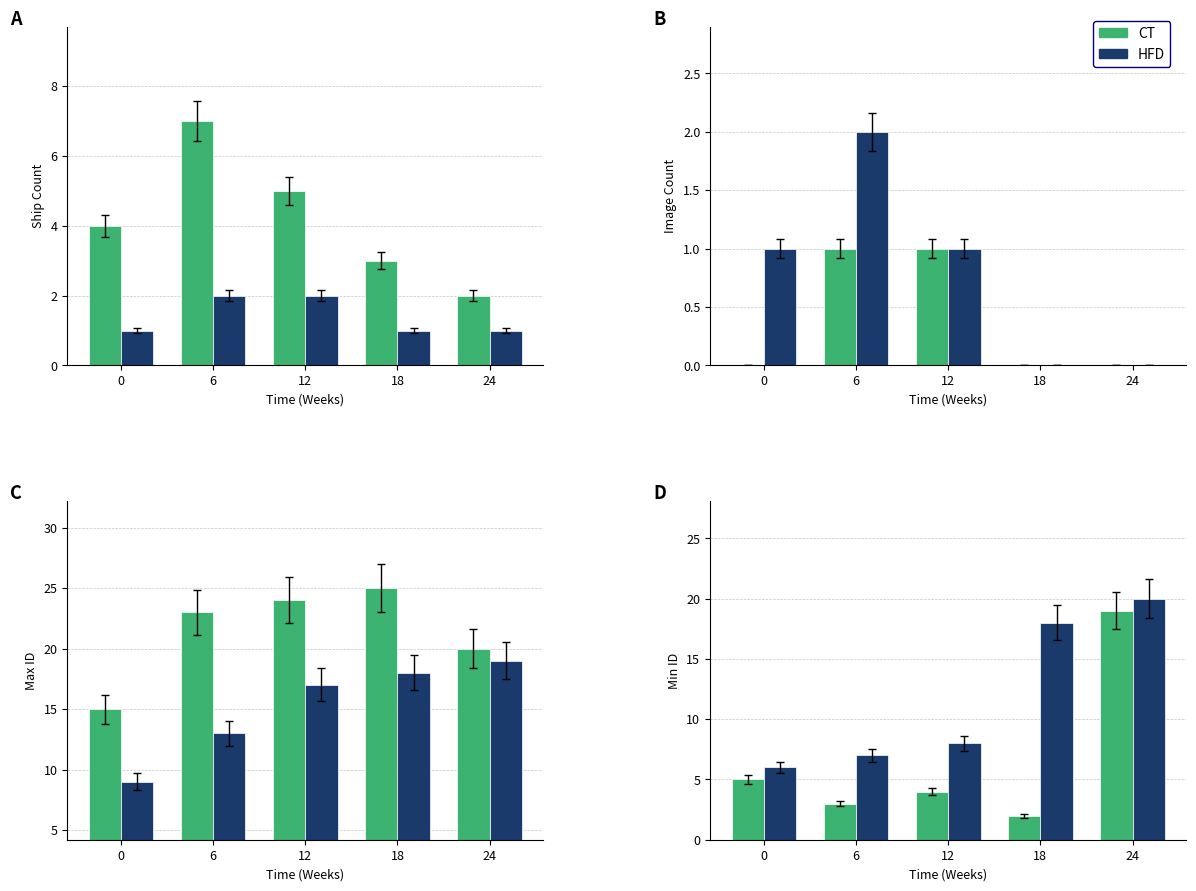

At which category is the sum across all series the highest?

24